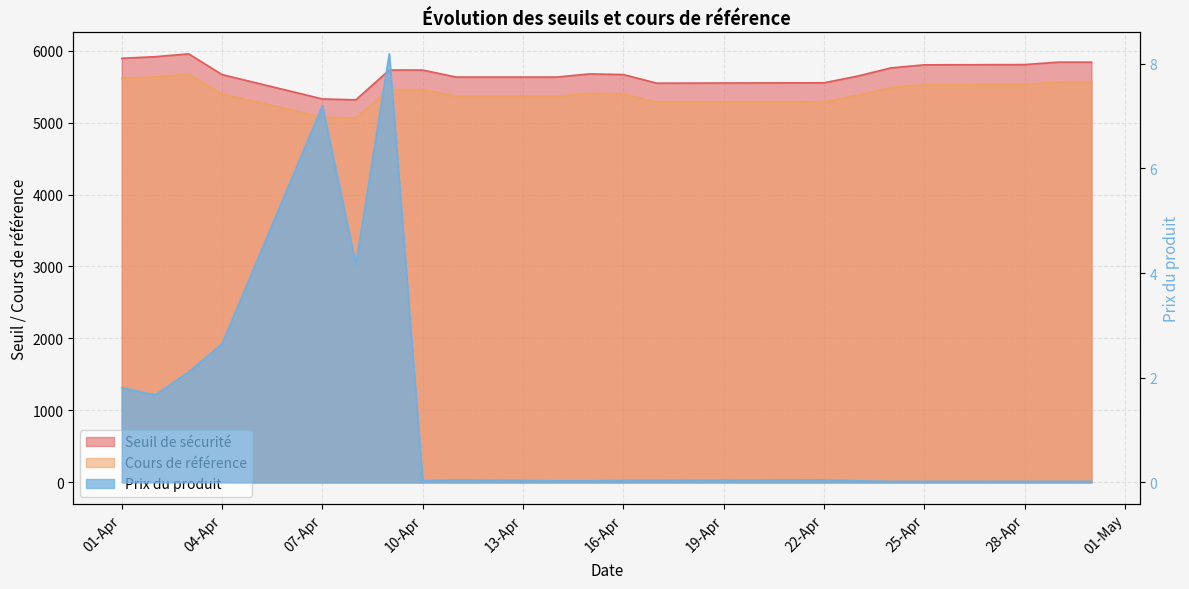

Is it true that Prix du produit equals 0.0 at 2025-04-30?

False